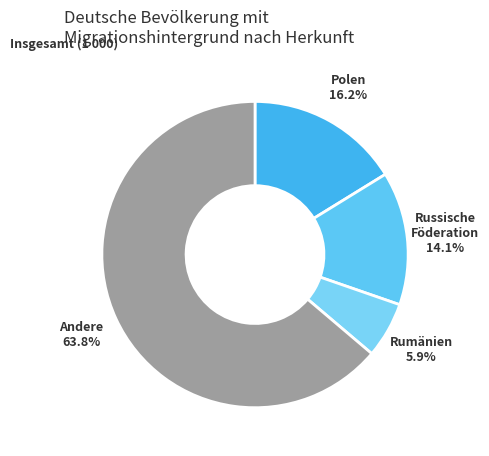

What percentage is the Russische Föderation slice, to the nearest percent?

14%